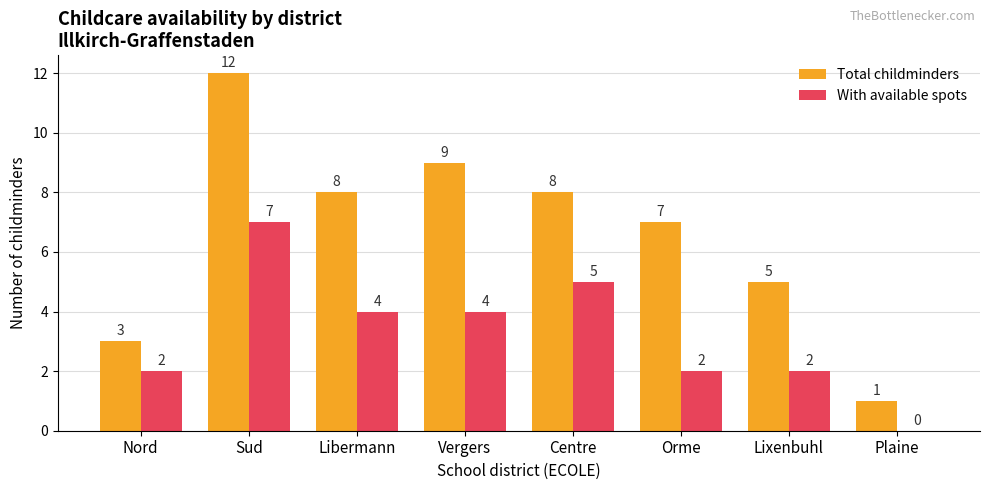

What is the maximum value for With available spots?

7